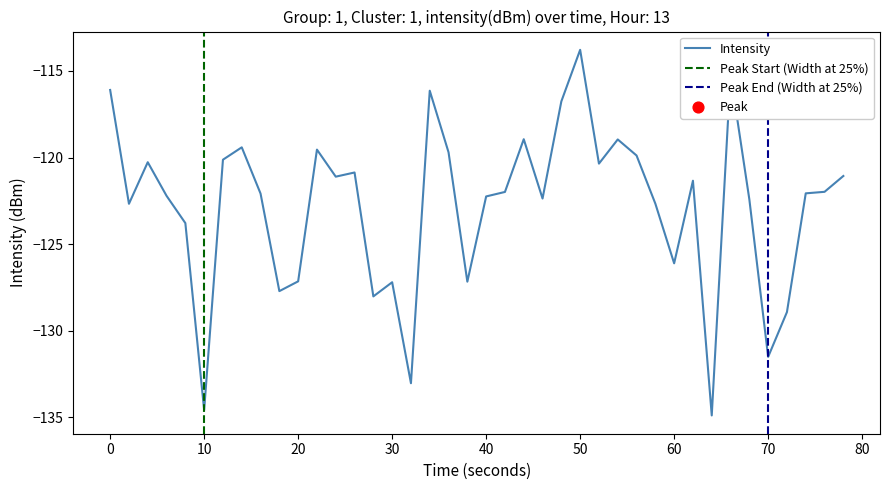

The Intensity series shows -203.1 at 0. True or false?

False